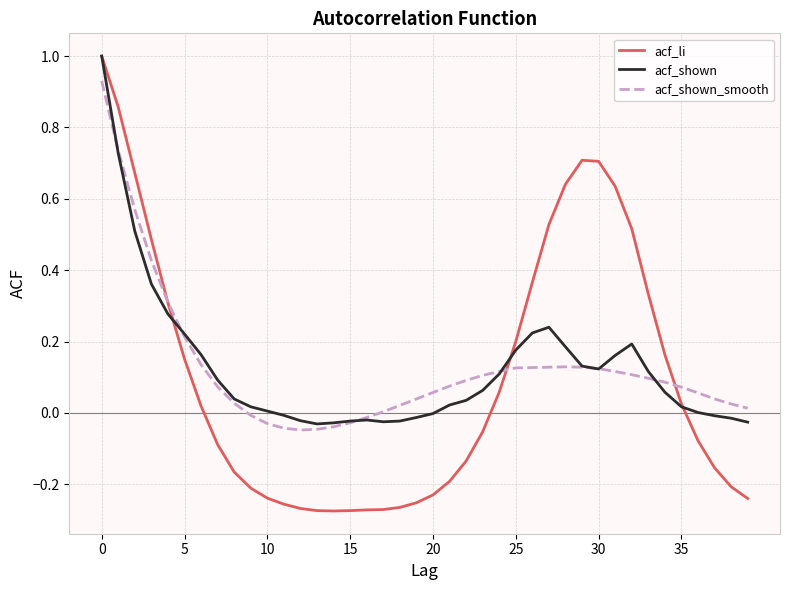

How many series are shown in this chart?

3